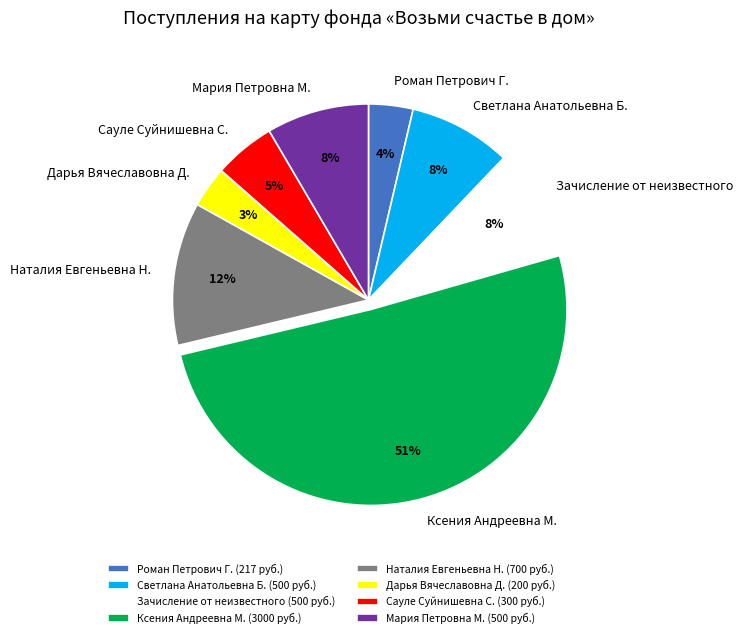

Combined, do Роман Петрович Г. and Дарья Вячеславовна Д. account for over 50%?

No